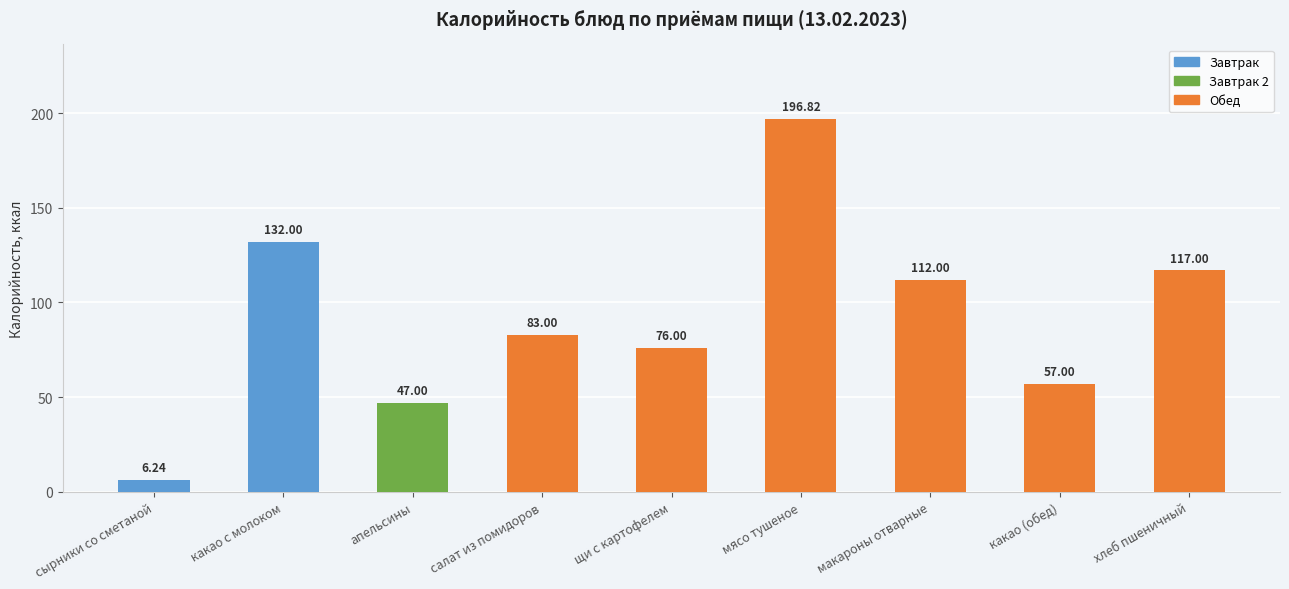

The value at апельсины is 23.6. True or false?

False